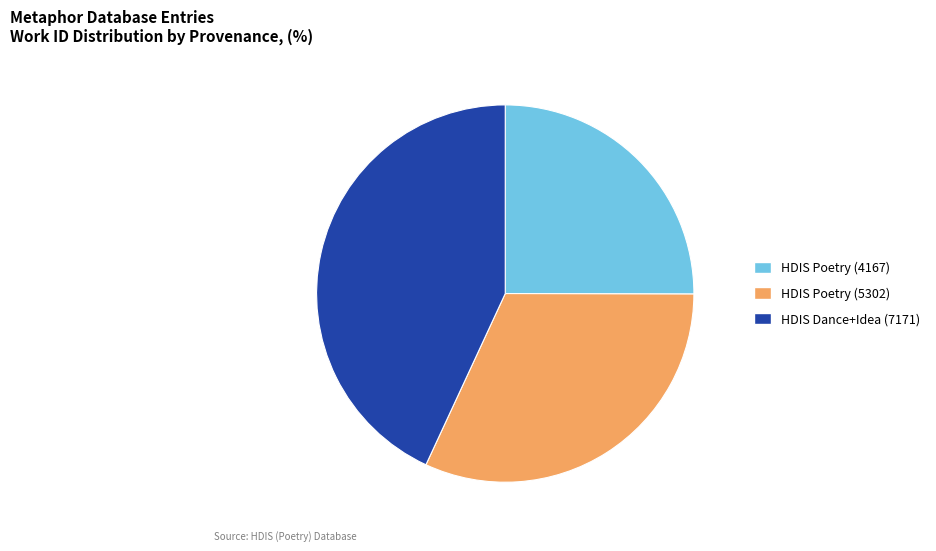

Is there any slice that represents more than half of the pie?

No